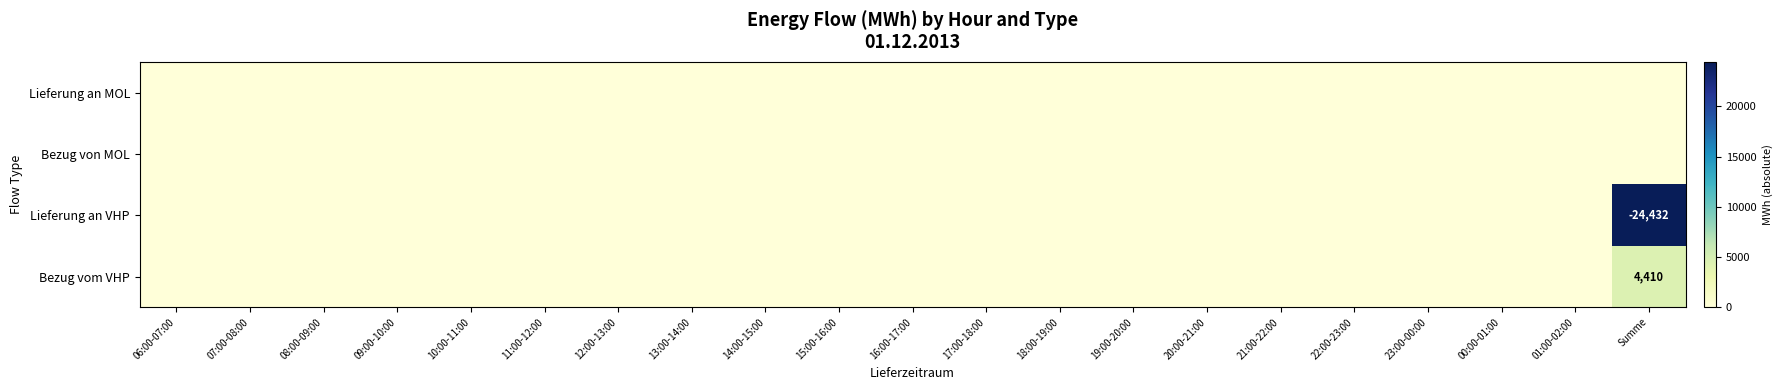

At which label is Lieferung an VHP closest to 12216?

06:00-07:00